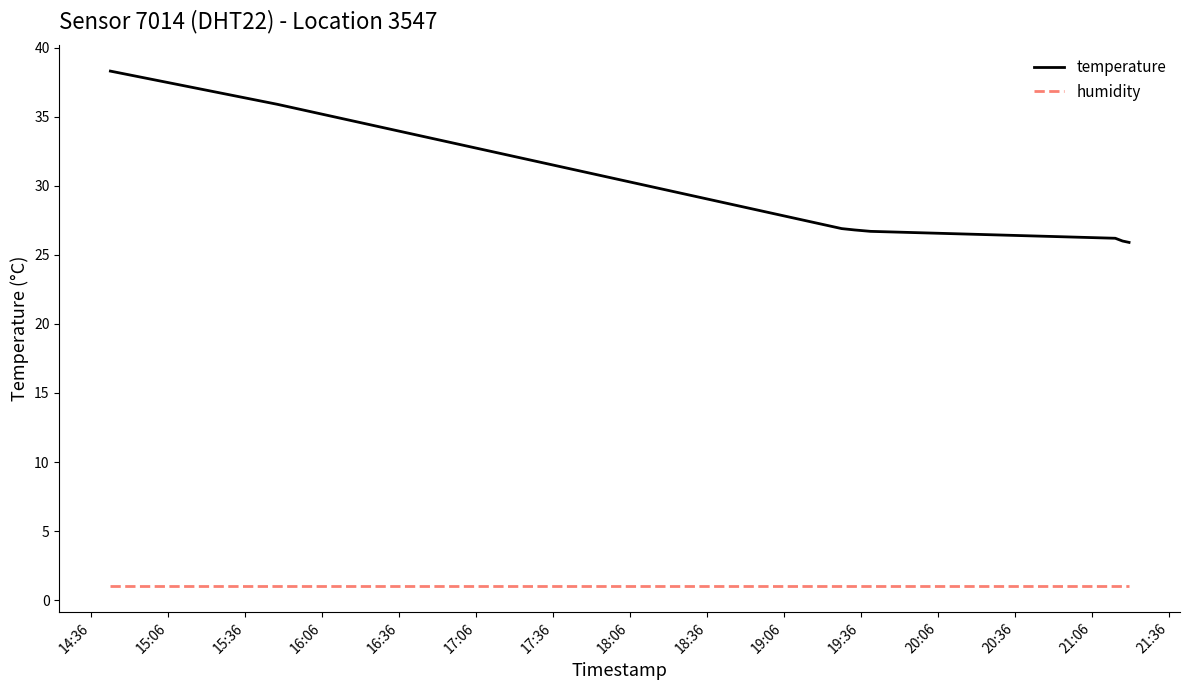

What is the maximum value for humidity?

1.0